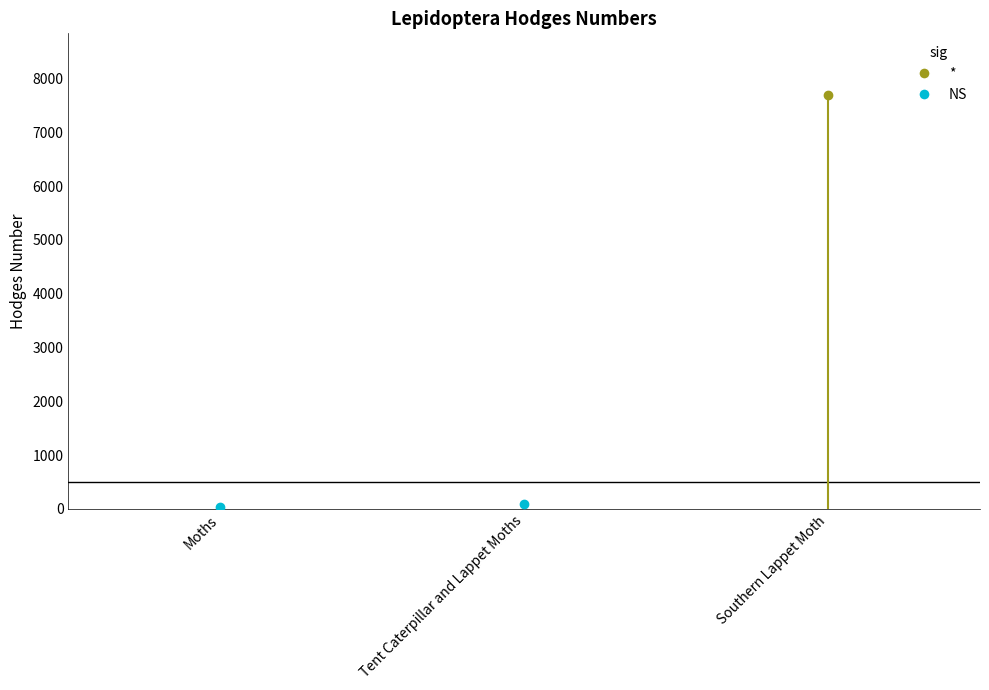

The value at Southern Lappet Moth is 5267.9. True or false?

False